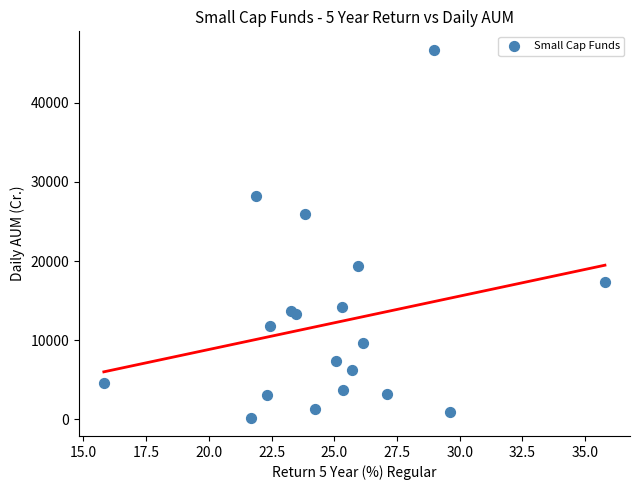

What Y value in the scatter plot is closest to 23468?

25965.8